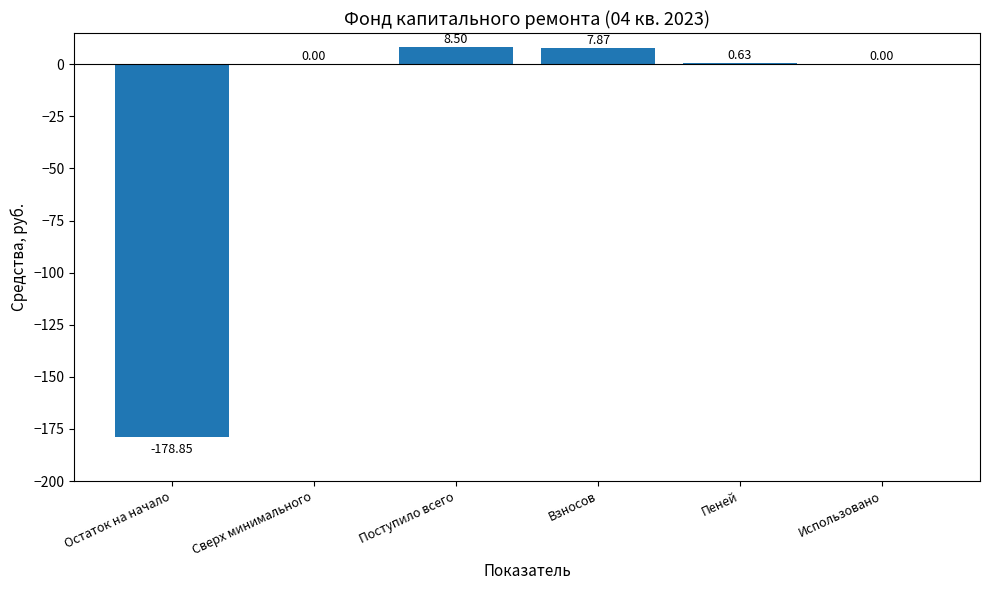

Between Поступило всего and Остаток на начало, which is larger?

Поступило всего